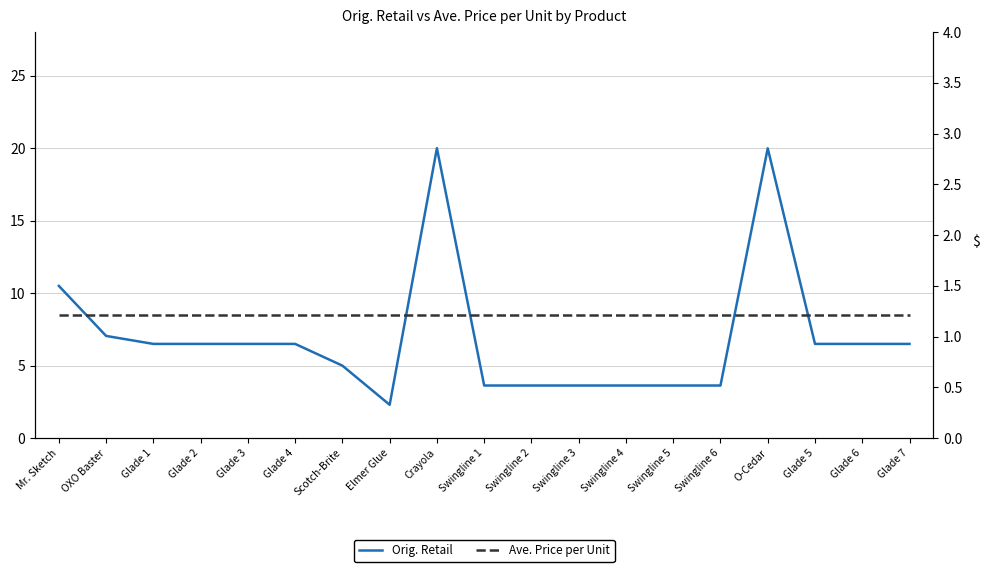

Reading left to right, extract all data points from this chart.

Orig. Retail: 10.5	7.0	6.5	6.5	6.5	6.5	5.0	2.3	20.0	3.6	3.6	3.6	3.6	3.6	3.6	20.0	6.5	6.5	6.5
Ave. Price per Unit: 1.2	1.2	1.2	1.2	1.2	1.2	1.2	1.2	1.2	1.2	1.2	1.2	1.2	1.2	1.2	1.2	1.2	1.2	1.2